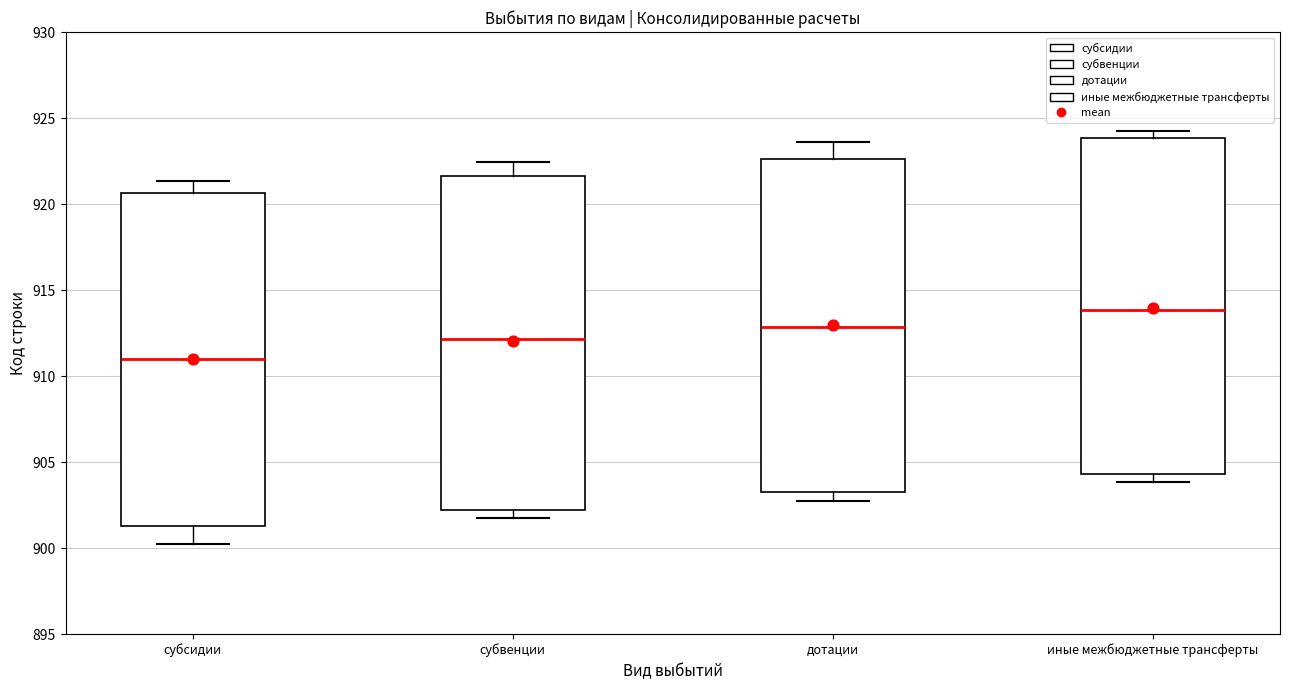

Reading left to right, transcribe this box plot: for each box, give where its median line is, the range the box spans, and where its two whiskers end, as read against the y-axis. The values are not printed on the chart, so give them approximately, as read against the axis.

субсидии: median 911.0, box 901.5 to 920.5, whiskers 900.0 to 921.5
субвенции: median 912.0, box 902.0 to 921.5, whiskers 901.5 to 922.5
дотации: median 913.0, box 903.5 to 922.5, whiskers 902.5 to 923.5
иные межбюджетные трансферты: median 914.0, box 904.5 to 924.0, whiskers 904.0 to 924.5